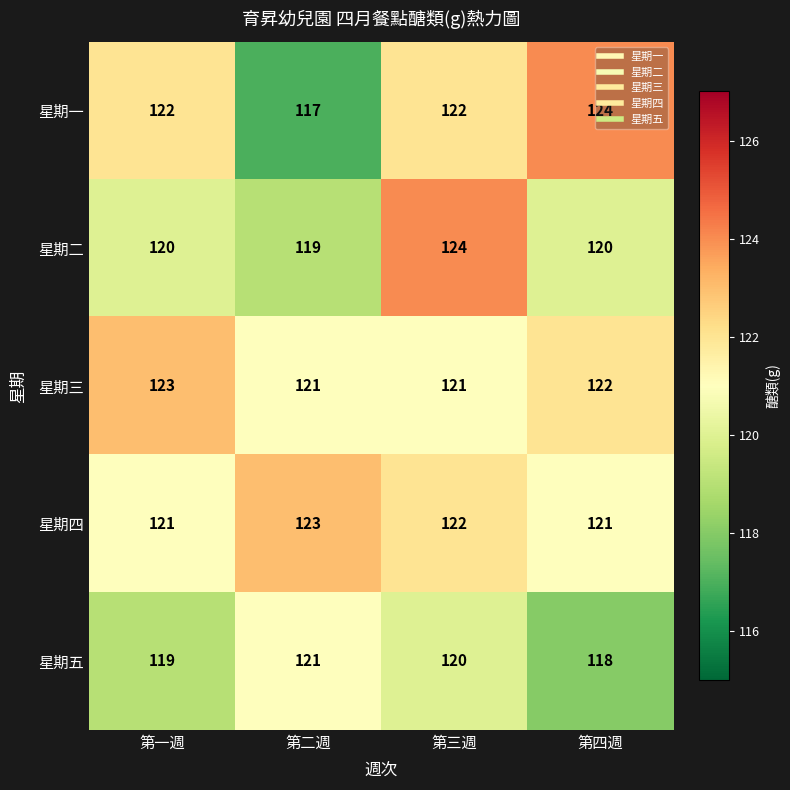

At which category is the sum across all series the highest?

第三週